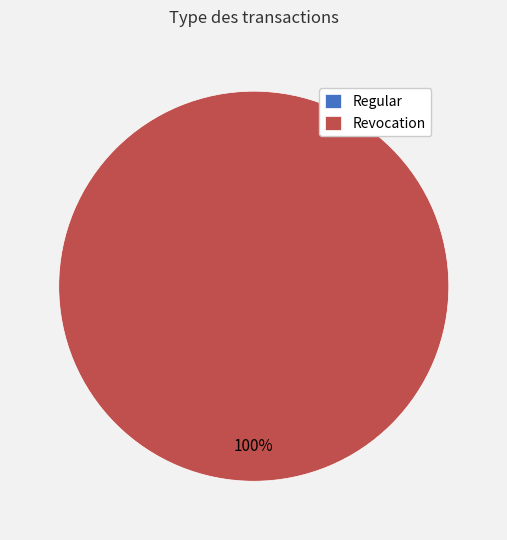

Rank the categories by value from lowest to highest.

Regular, Revocation